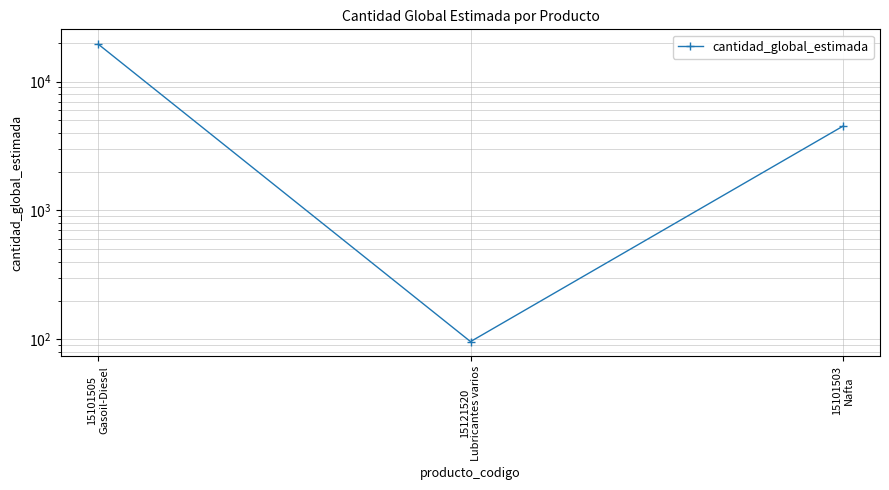

What is the change in value from 15101505
Gasoil-Diesel to 15121520
Lubricantes varios?

-19404